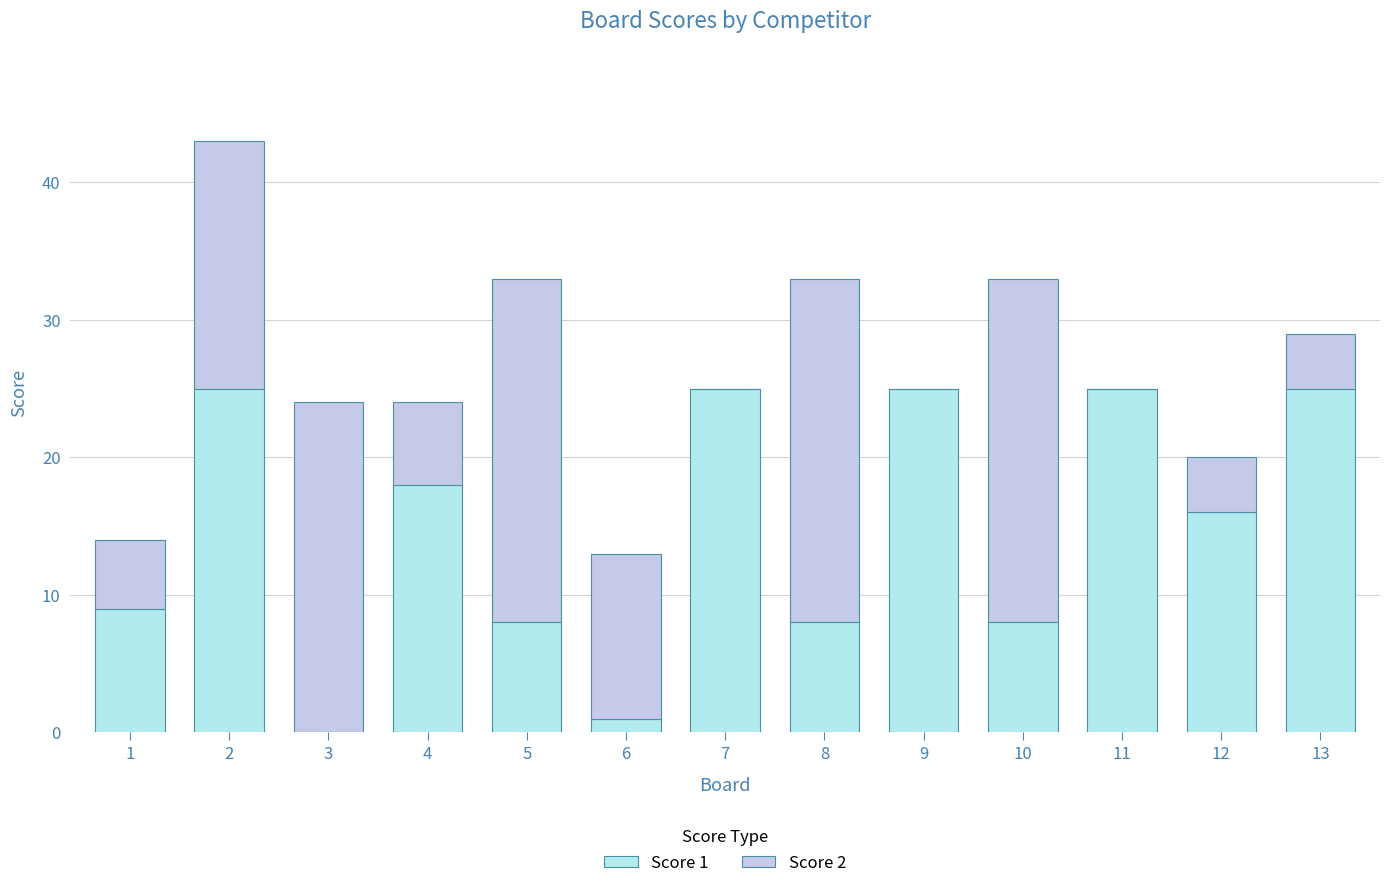

Does the chart contain stacked bars?

Yes